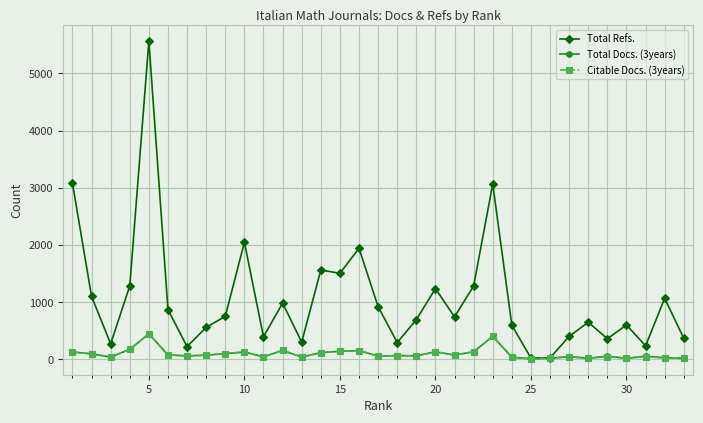

What is the highest value of the Total Refs. series?

5565